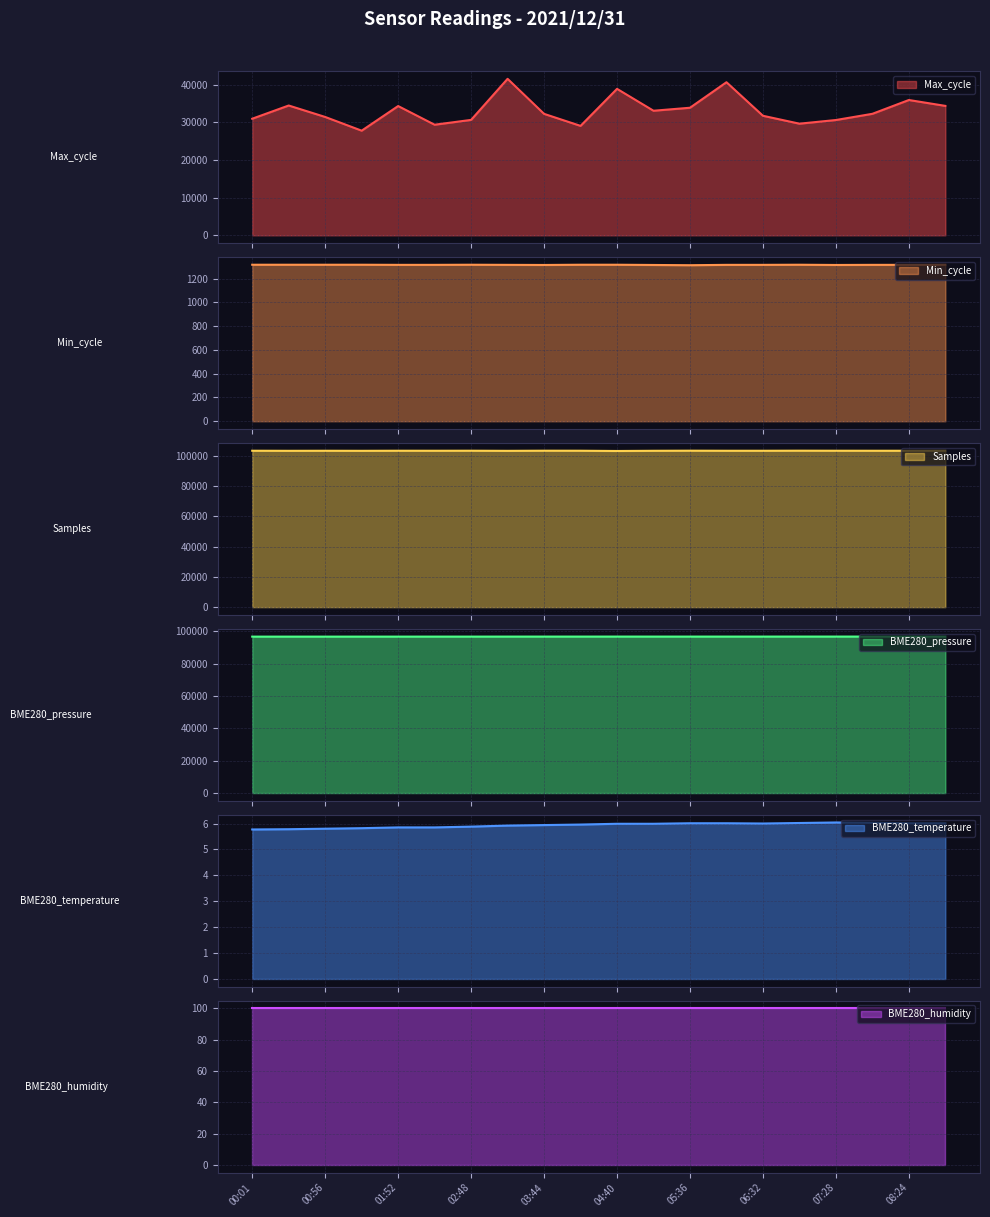

True or false: BME280_pressure and Min_cycle intersect in this chart.

False